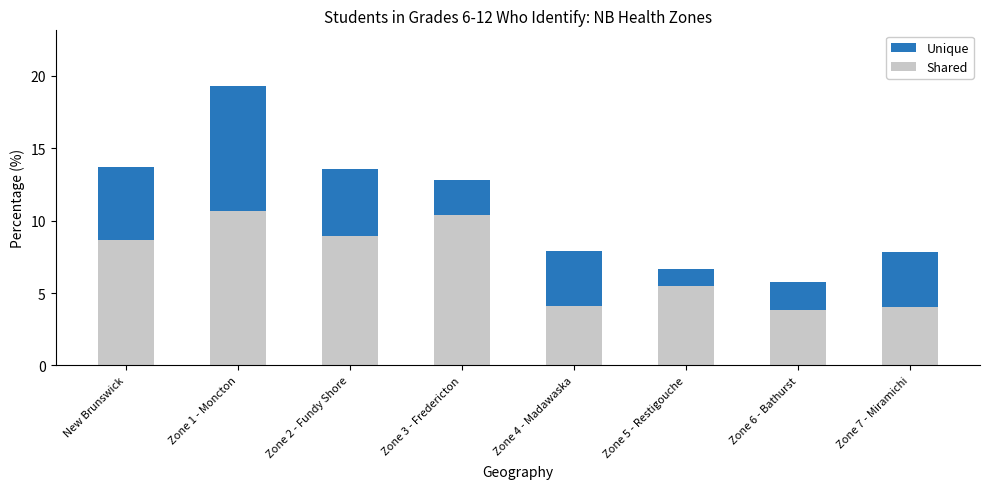

True or false: Shared has a value of 3.8 at Zone 6 - Bathurst.

True